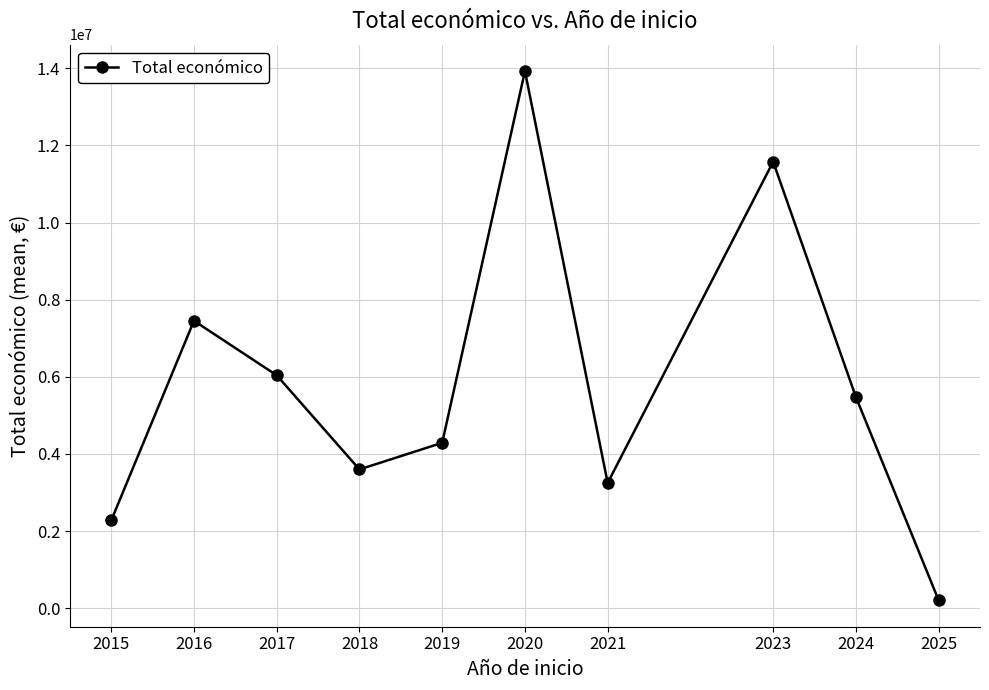

What is the difference between the second highest and minimum values?

11369235.7